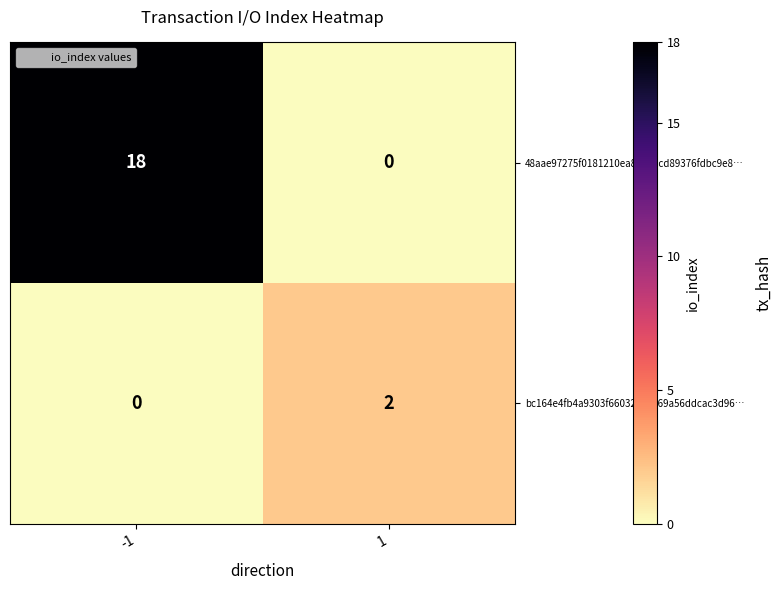

What is the maximum value shown in the chart?

18